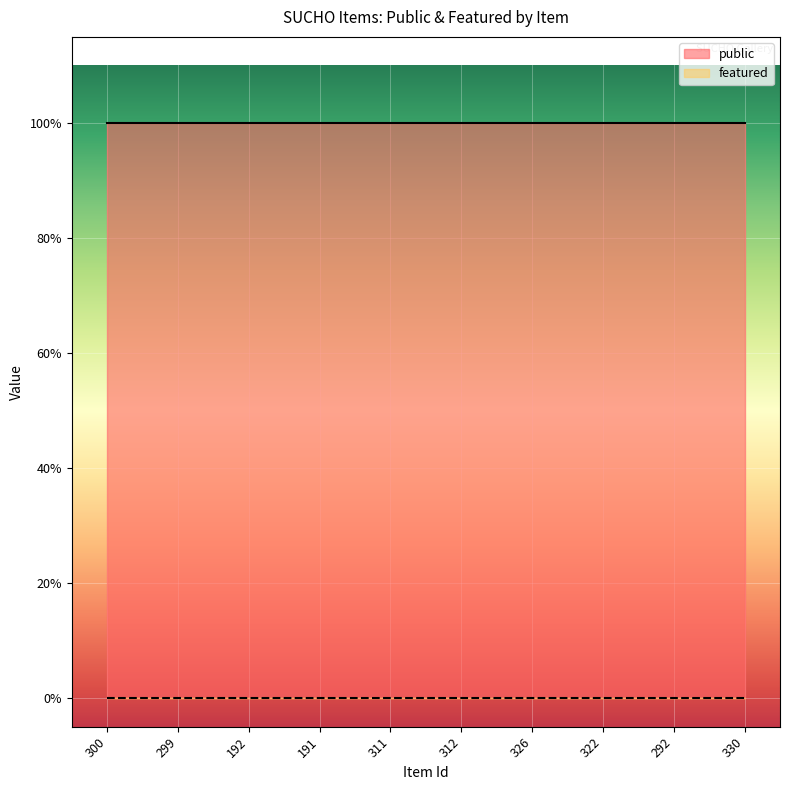

What is the label of the 8th point from the right?

192